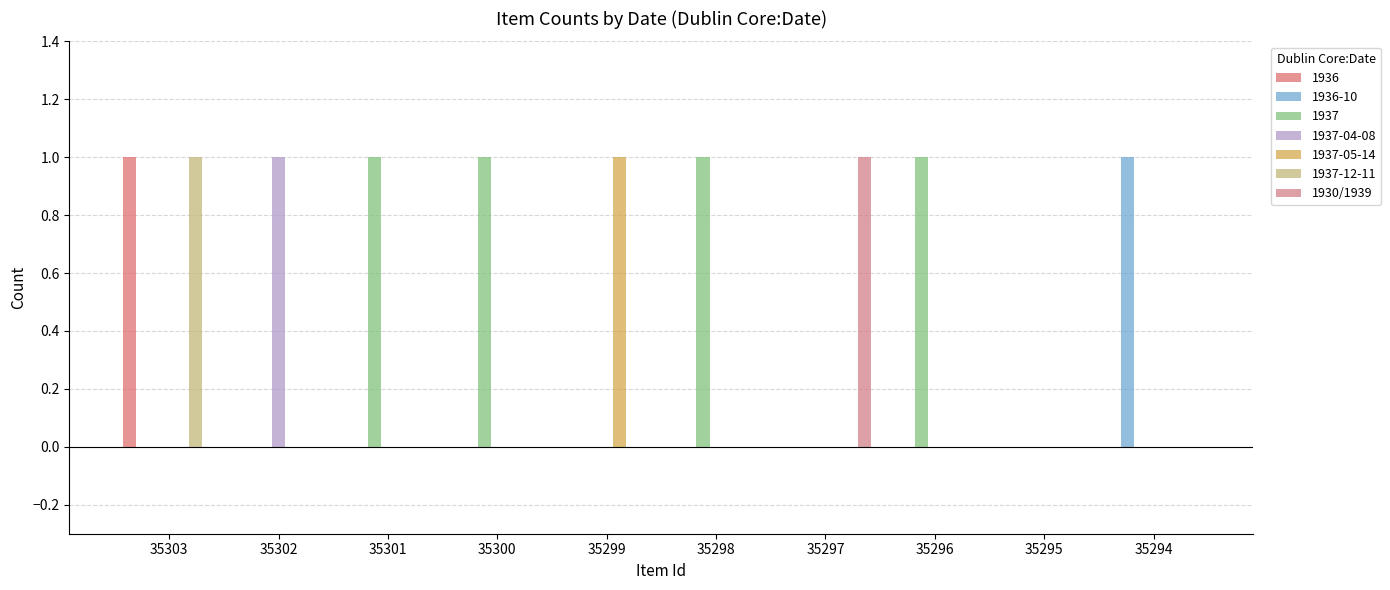

At which category does the chart reach its minimum across all series?

35303